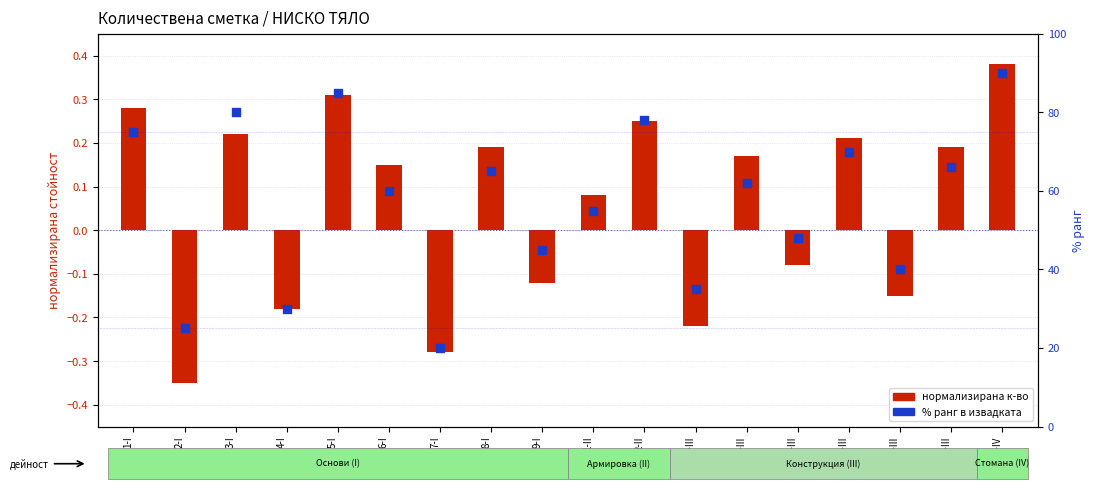

Which series contains the highest Y value?

% ранг